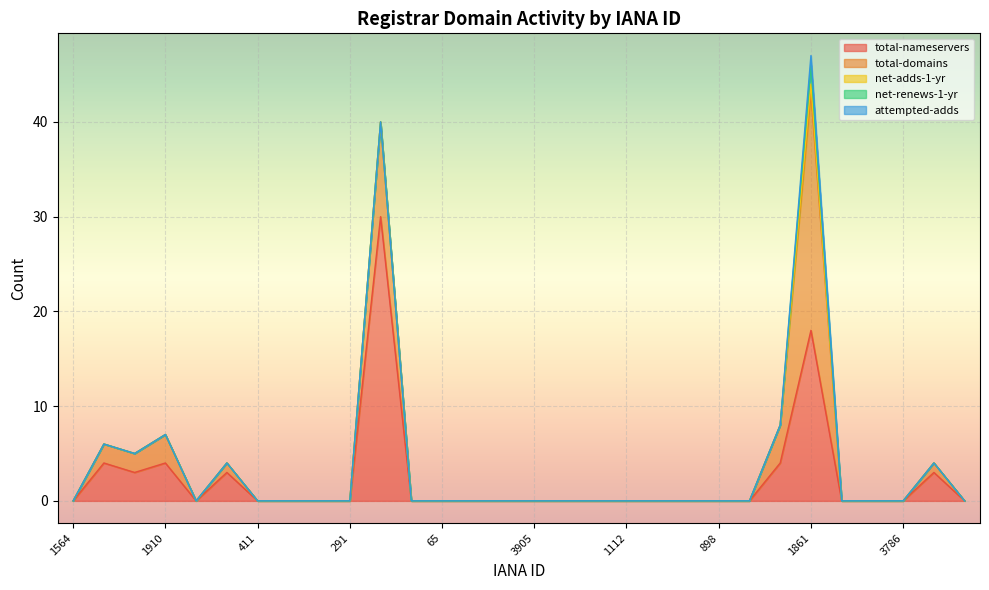

At which category is the sum across all series the highest?

1861